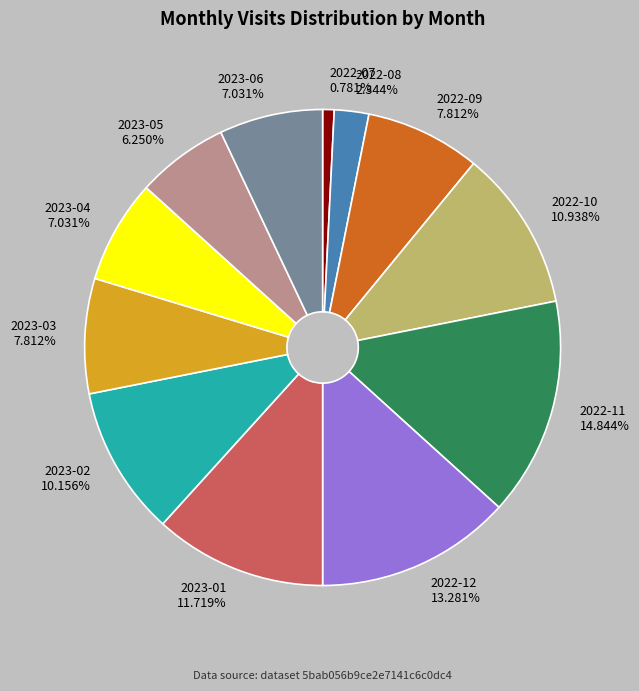

To the nearest percent, what is the combined percentage of 2023-05 and 2023-02?

16%